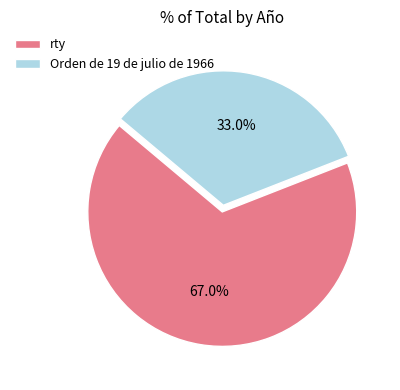

Which category accounts for the majority?

rty